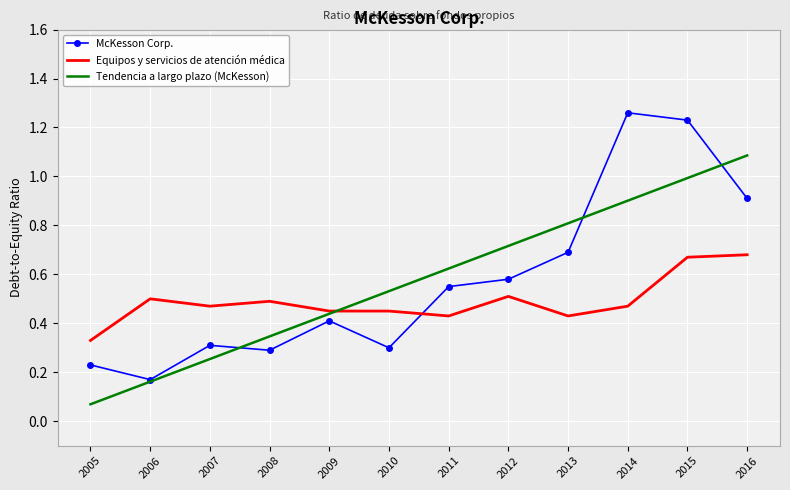

At which category does McKesson Corp. reach its first local peak?

2007